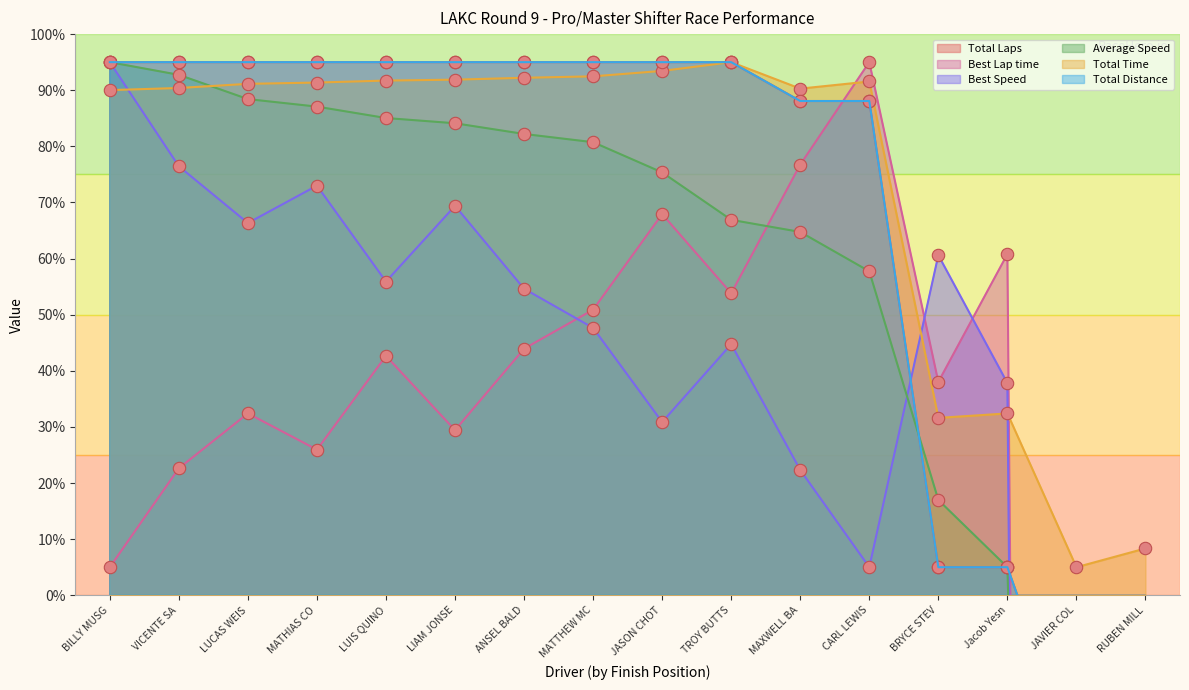

Which series reaches the minimum Y coordinate?

Best Lap time